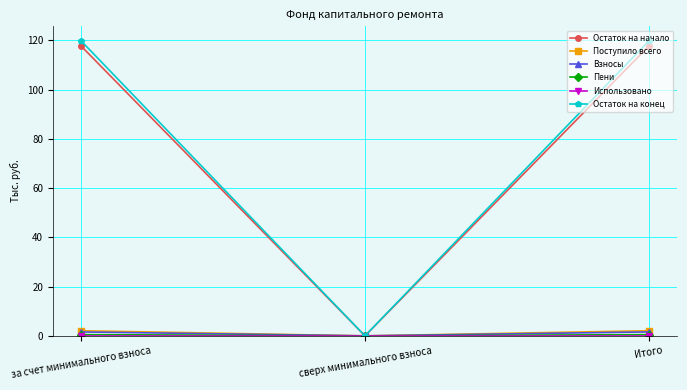

What is the highest value of the Остаток на конец series?

119.7